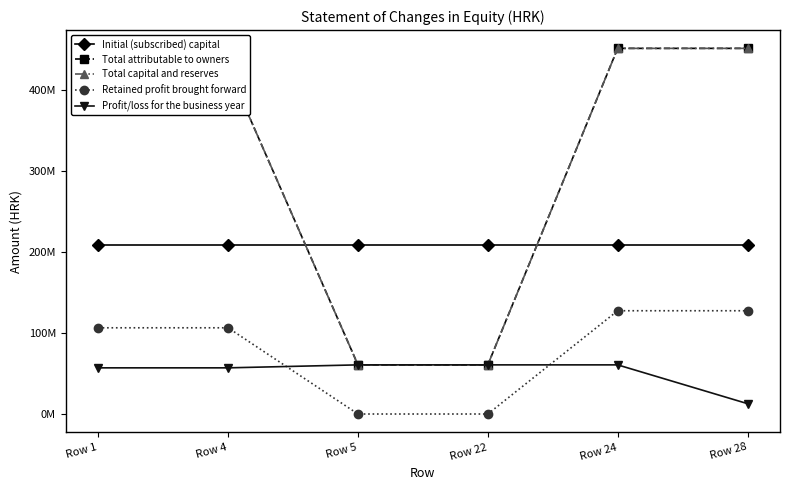

Which series has the largest total across all categories?

Total attributable to owners